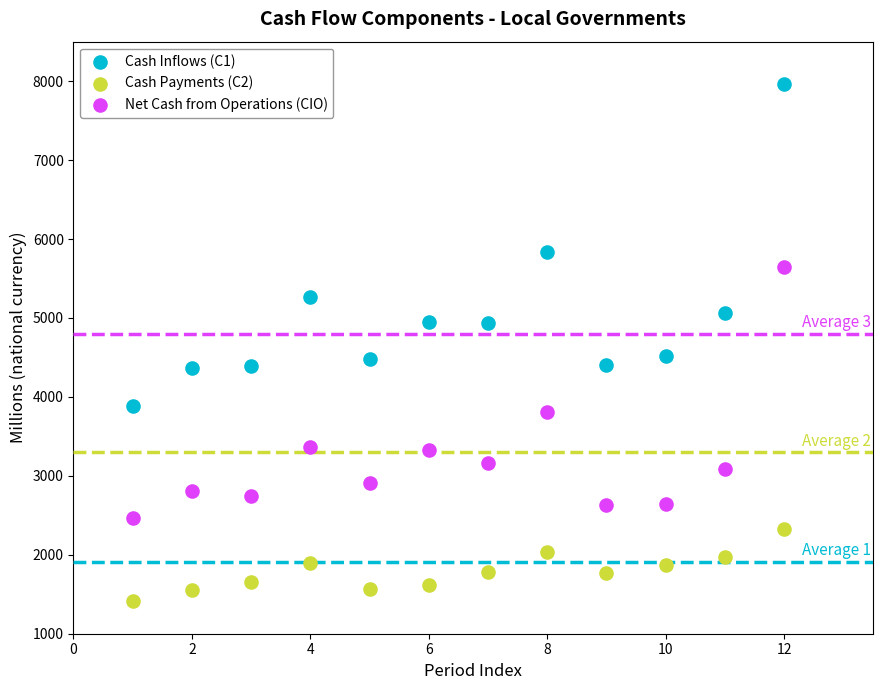

What is the X range (max minus min) for the scatter plot?

11.0